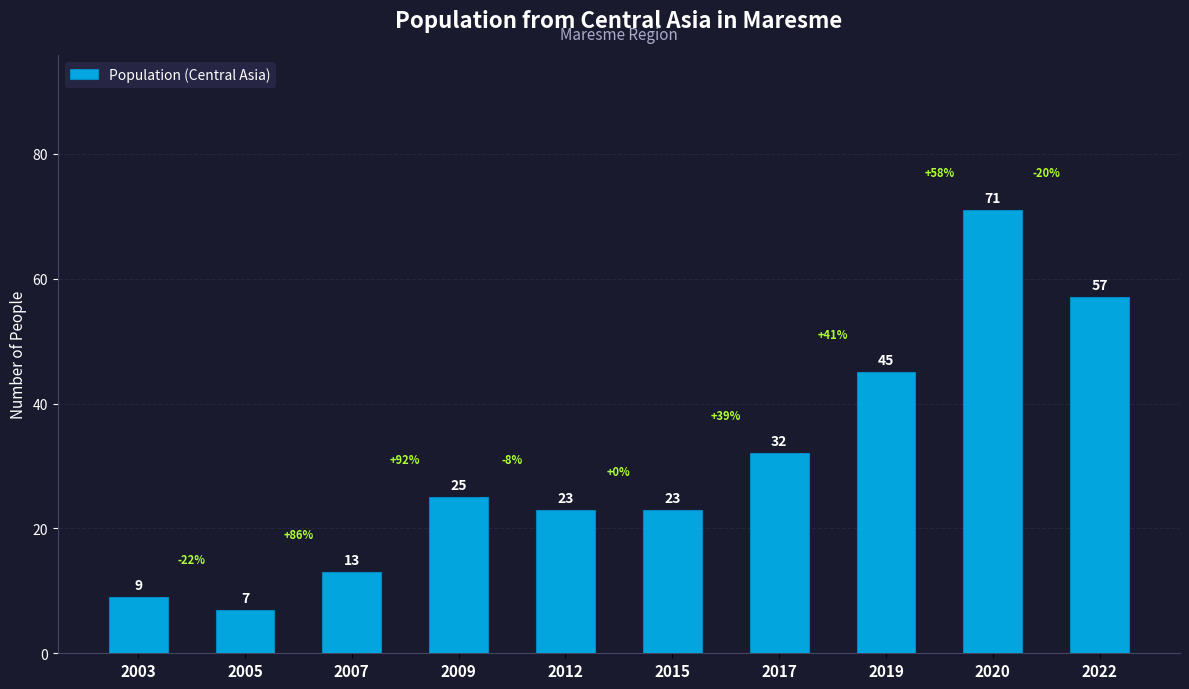

Reading left to right, extract all data points from this chart.

2003=9	2005=7	2007=13	2009=25	2012=23	2015=23	2017=32	2019=45	2020=71	2022=57